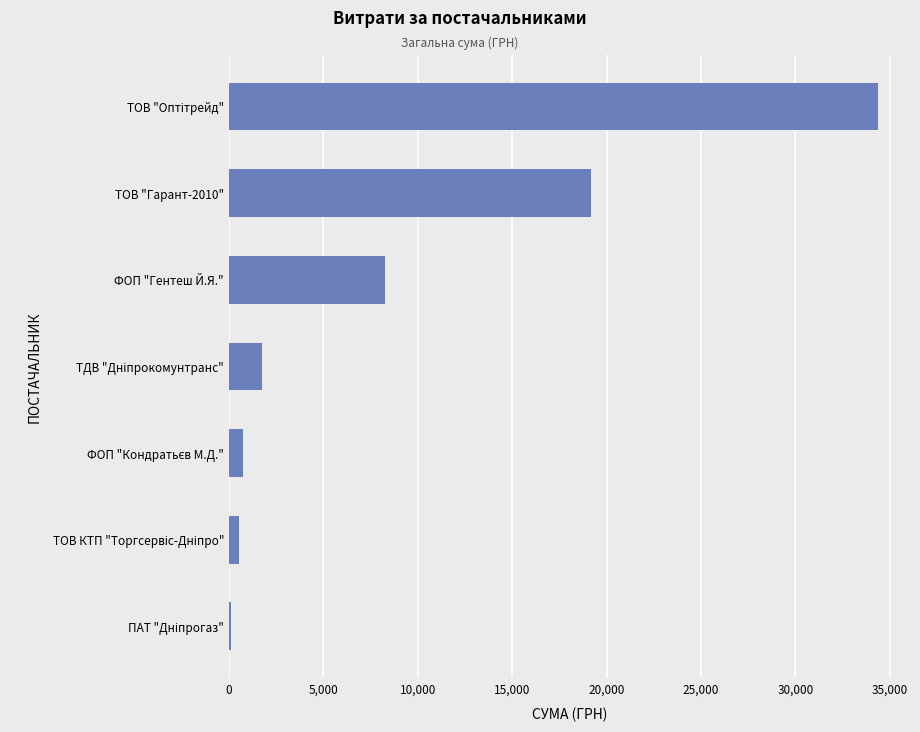

How many data points are above 1724?

4